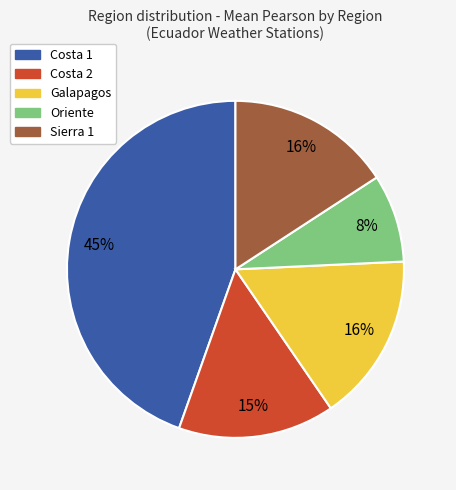

Which category has the smallest portion of the pie?

Oriente